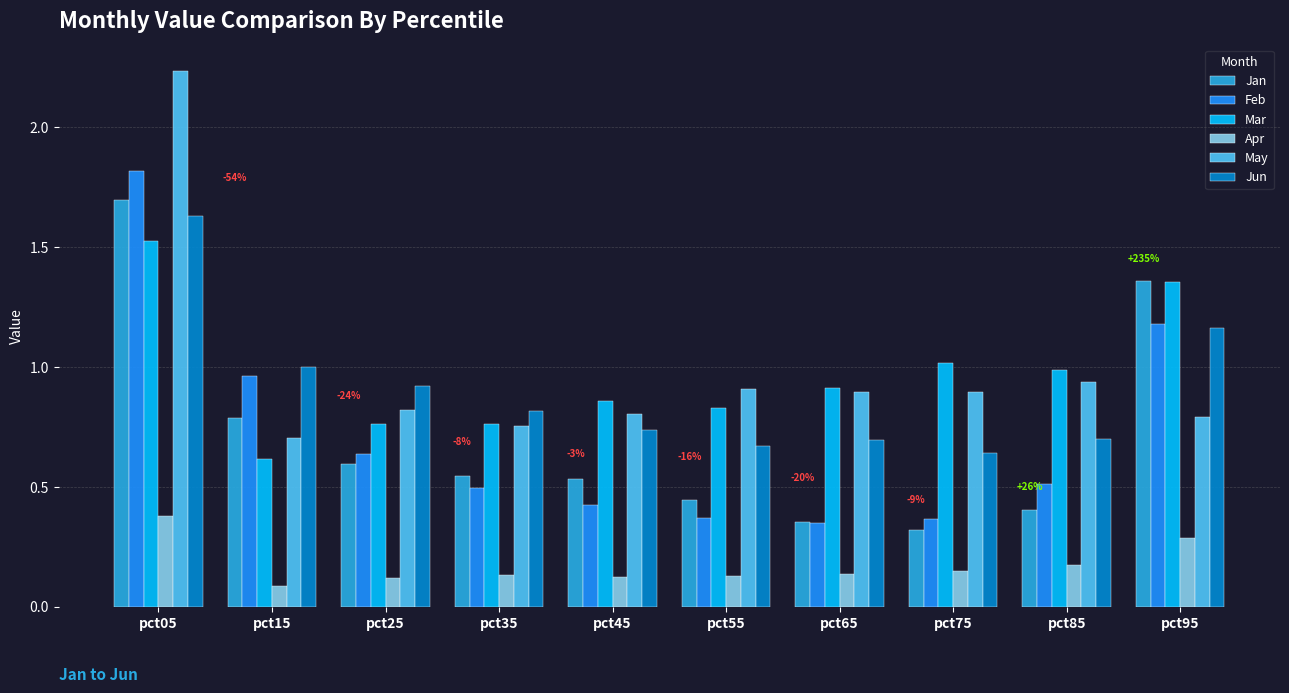

Count the number of data series in this chart.

6